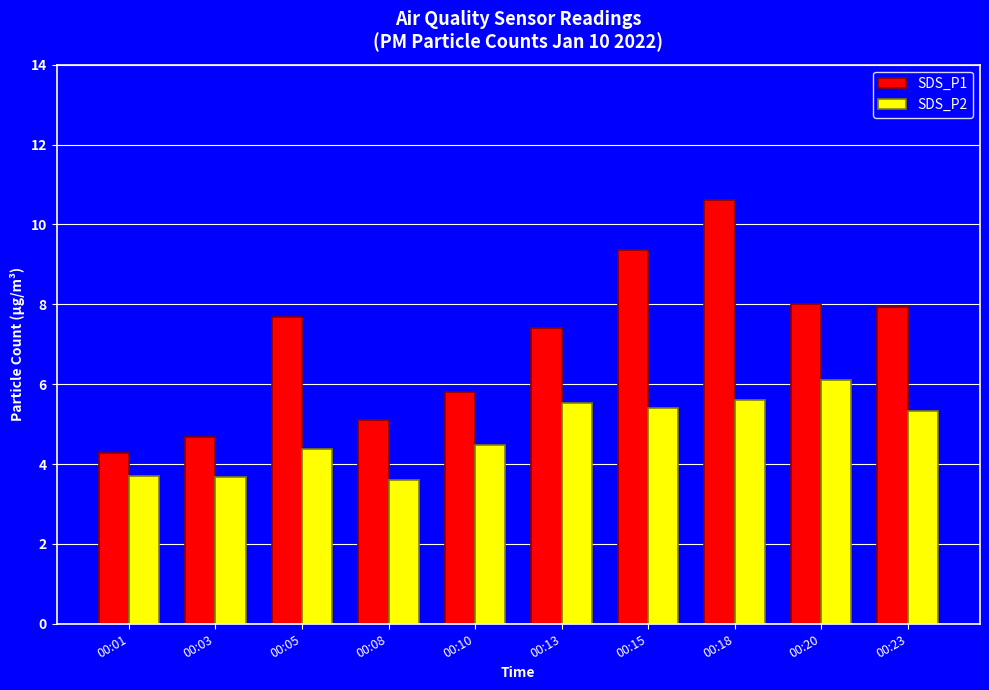

List the series in order of their peak value, highest first.

SDS_P1, SDS_P2